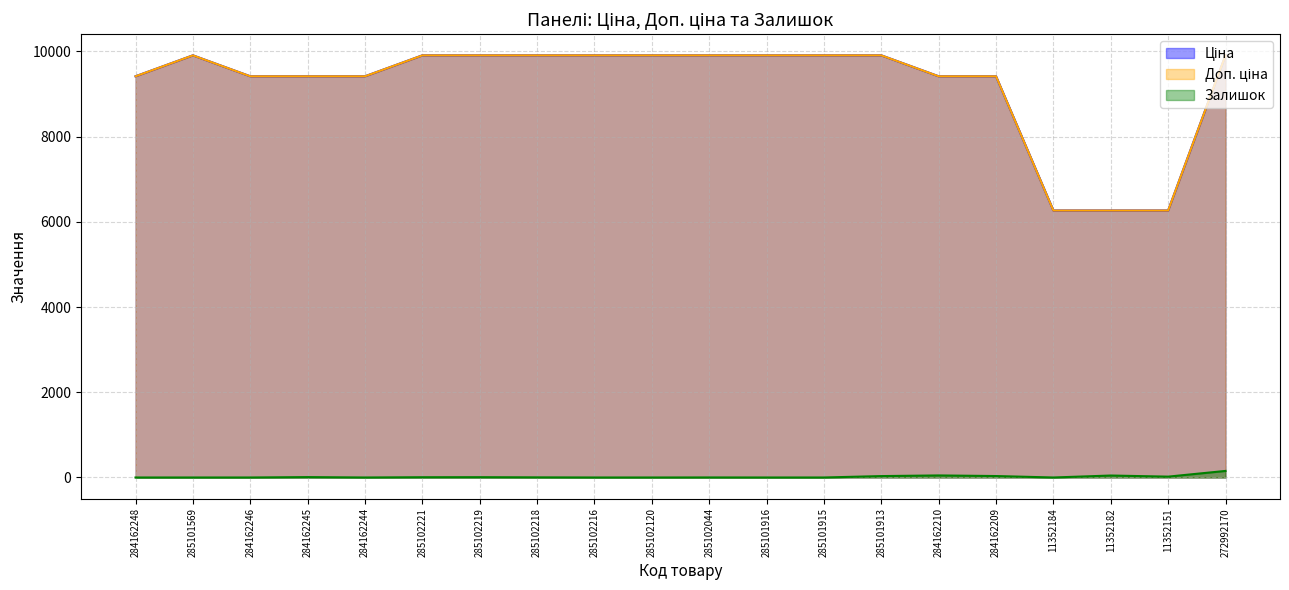

How many data points does each series have?

20